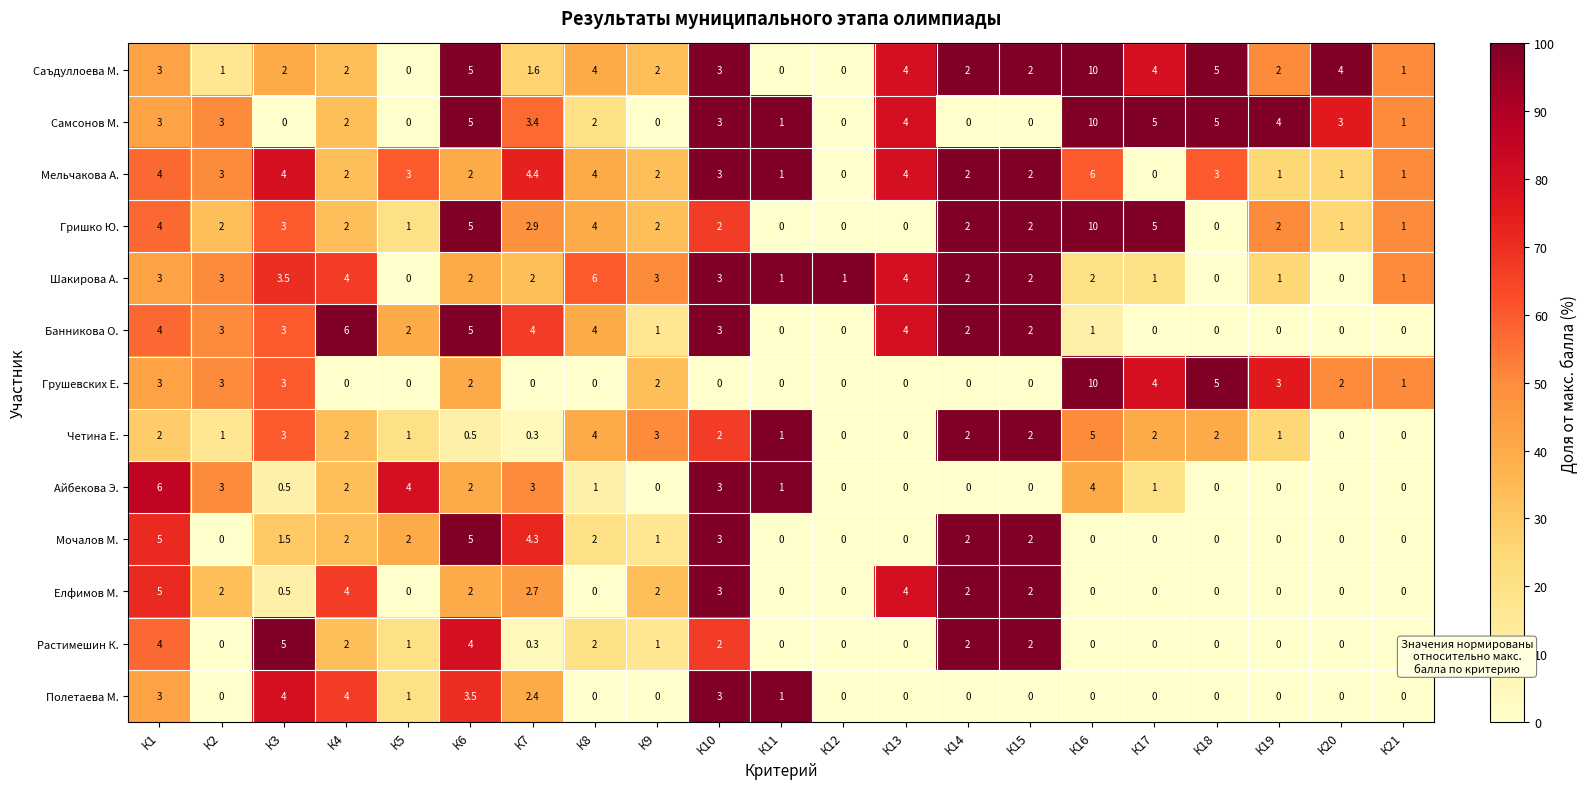

Count the Грушевских Е. values in the range 0 to 3.

18